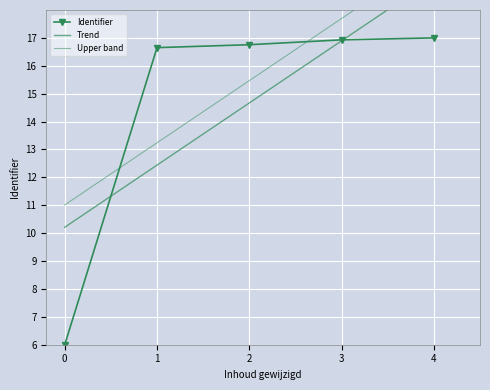

What is the sum of all values?

73.3